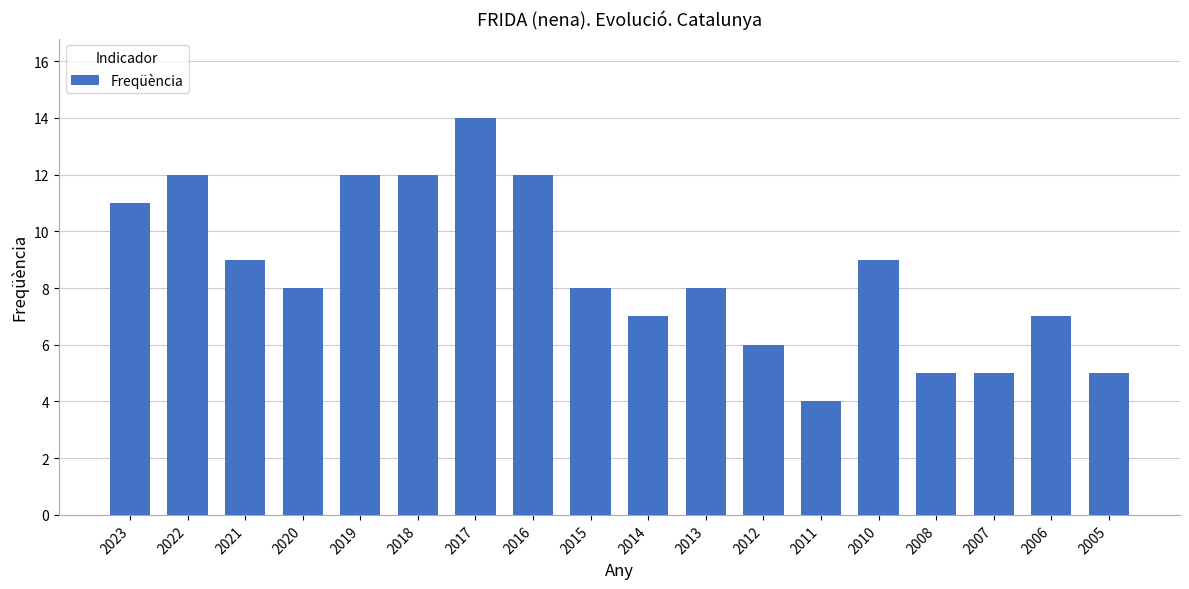

Reading left to right, list all the values displayed in this chart.

2023=11	2022=12	2021=9	2020=8	2019=12	2018=12	2017=14	2016=12	2015=8	2014=7	2013=8	2012=6	2011=4	2010=9	2008=5	2007=5	2006=7	2005=5